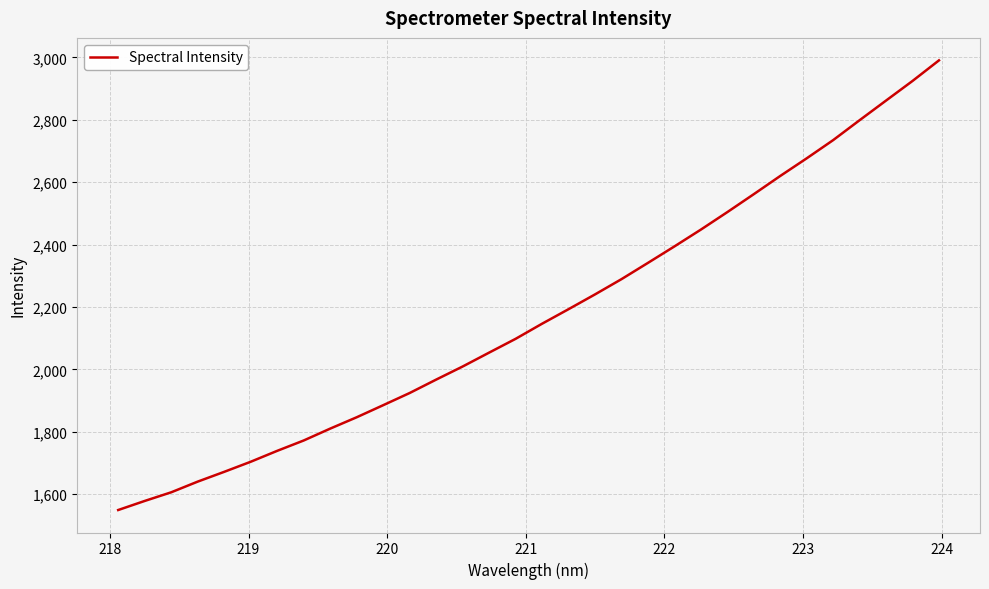

What is the greatest value displayed?

2990.6